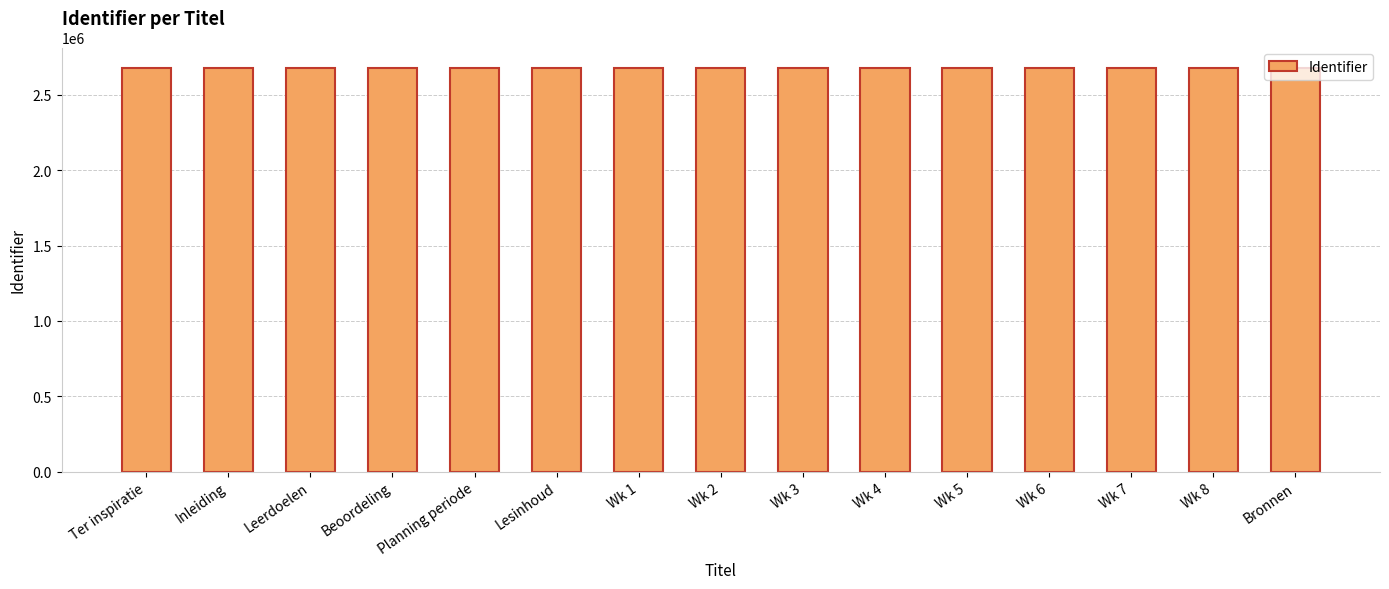

Are the bars horizontal?

No